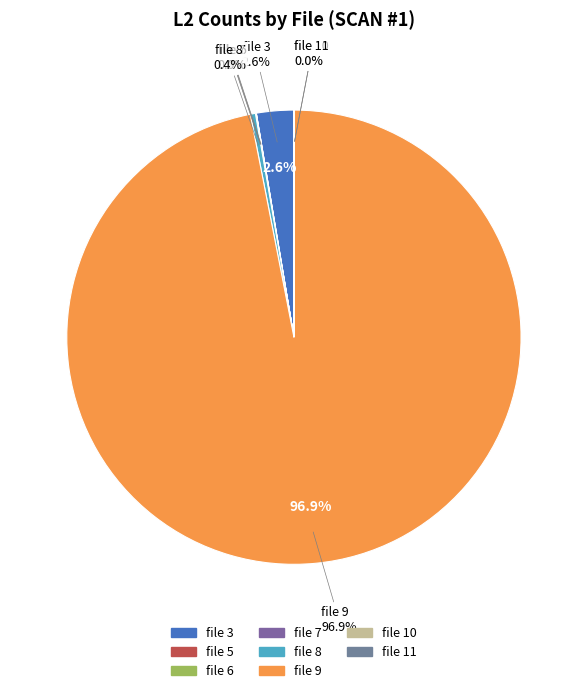

Which slice is the largest?

file 9